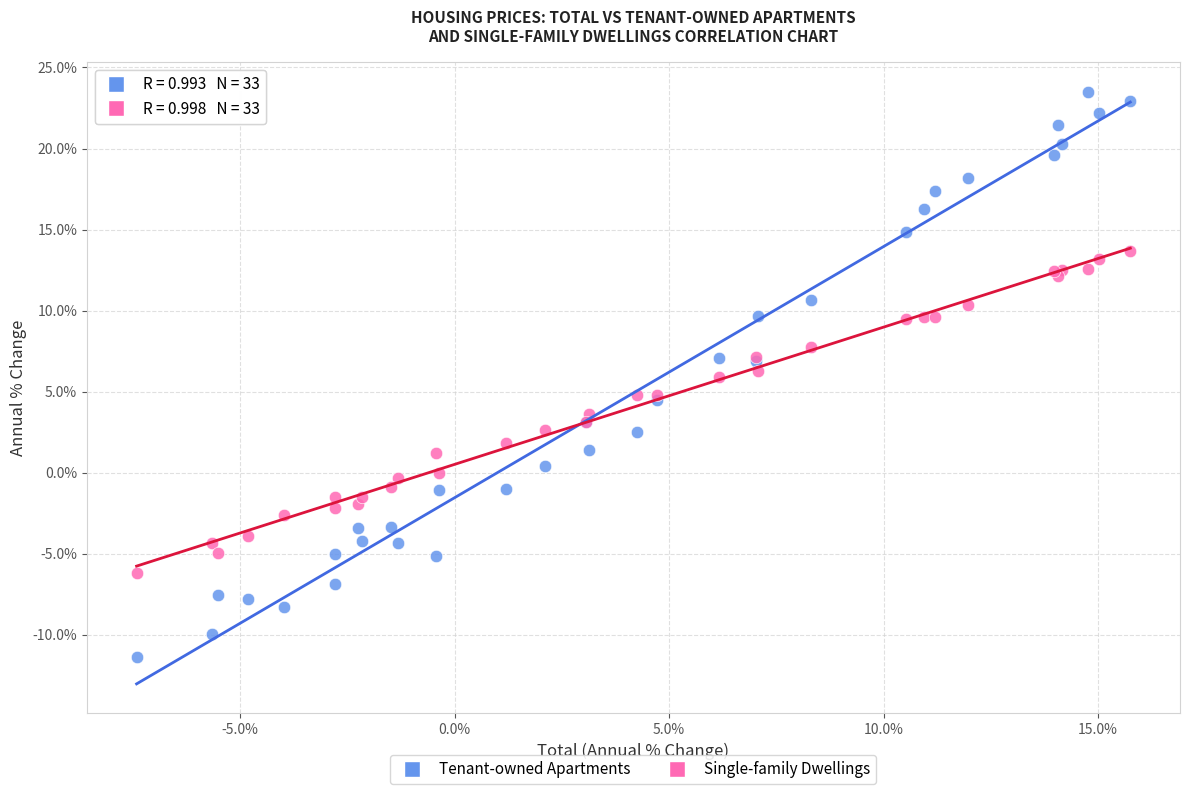

Which series reaches the maximum Y coordinate?

Tenant-owned Apartments